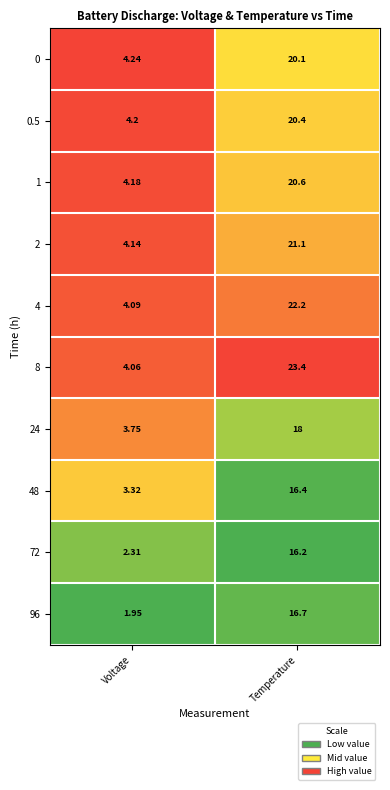

Rank the categories by 48 value from highest to lowest.

Temperature, Voltage